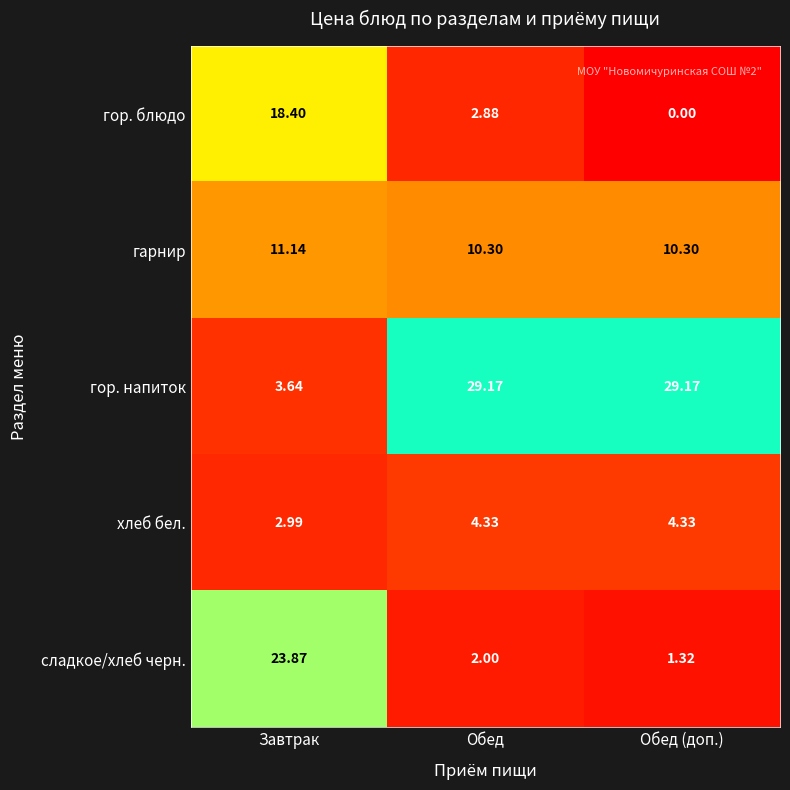

How many categories are shown in the chart?

3